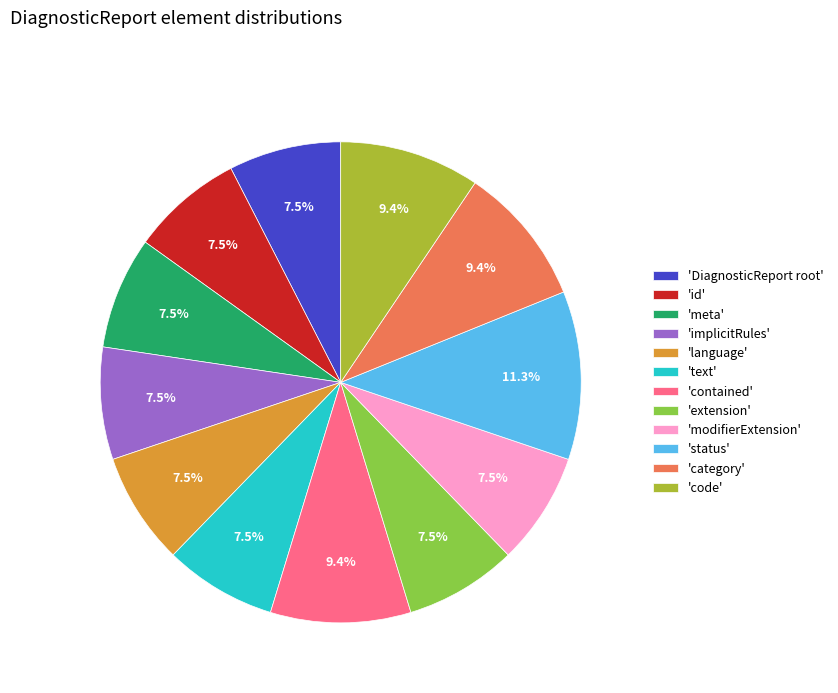

How many slices are in this pie chart?

12